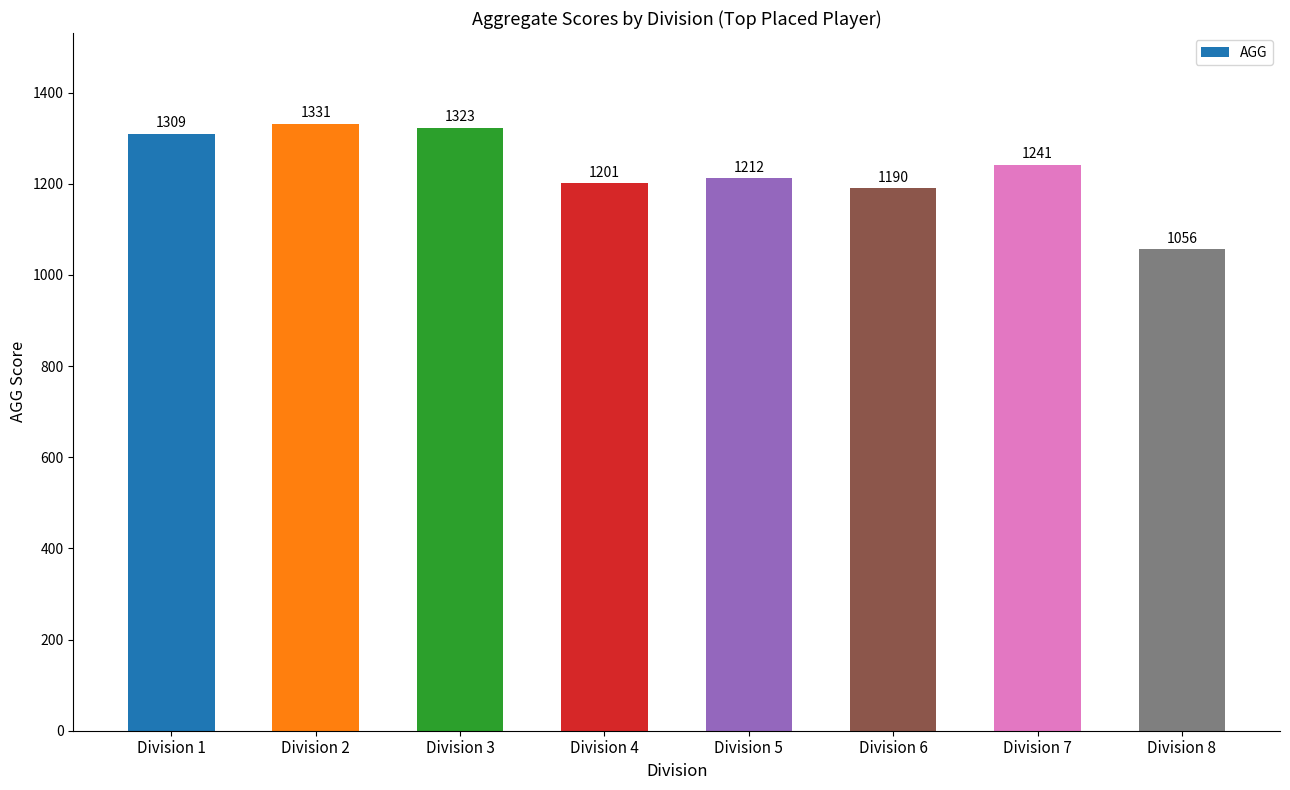

What is the average value?

1233